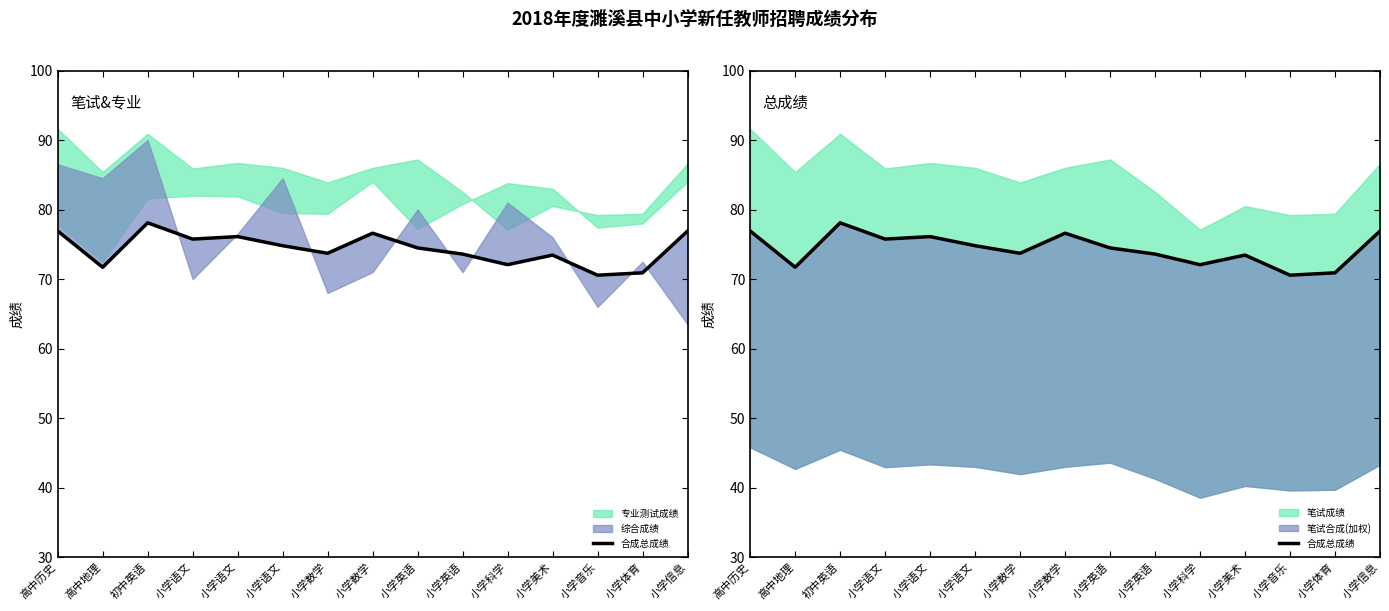

What is the average value?

74.4